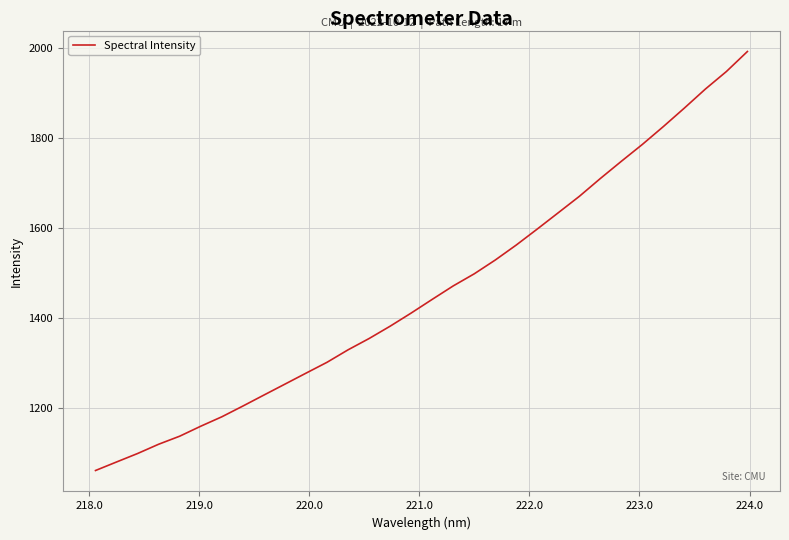

True or false: the data has more than 1 interior local peaks.

False